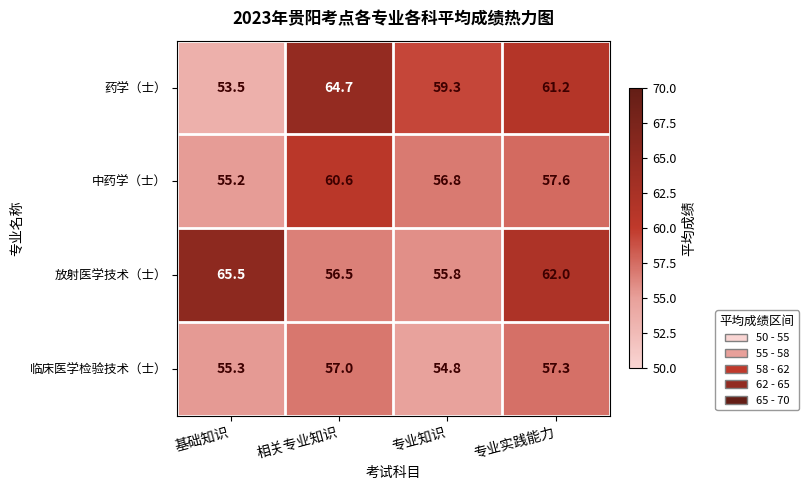

At how many categories does at least one series exceed 55?

4